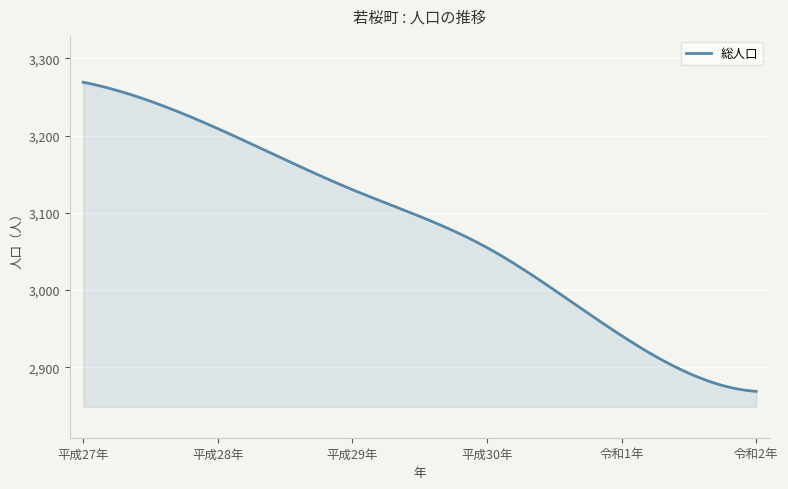

What is the difference between the maximum and minimum values?

400.0